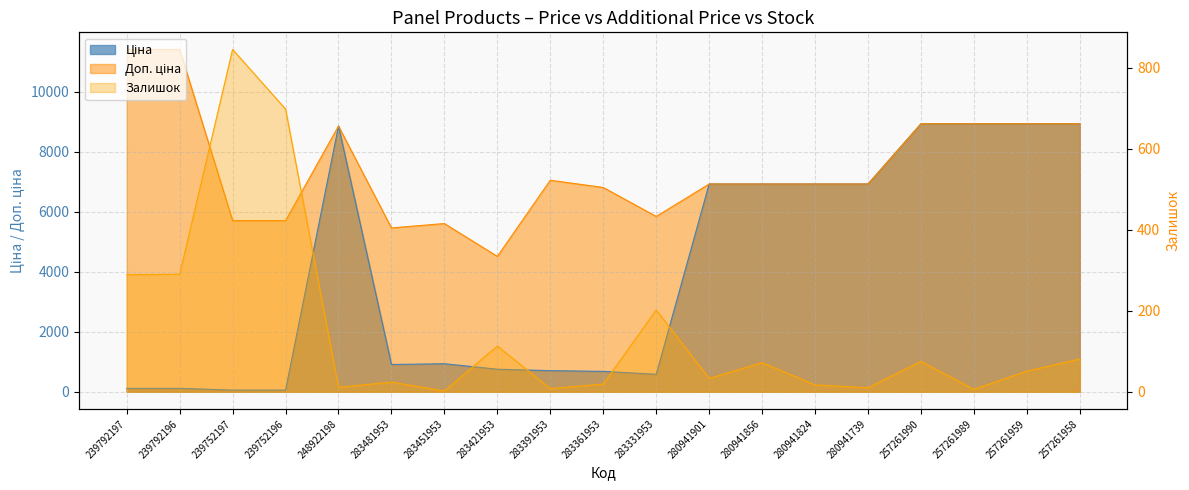

What is the sum of all Ціна values?

77205.8